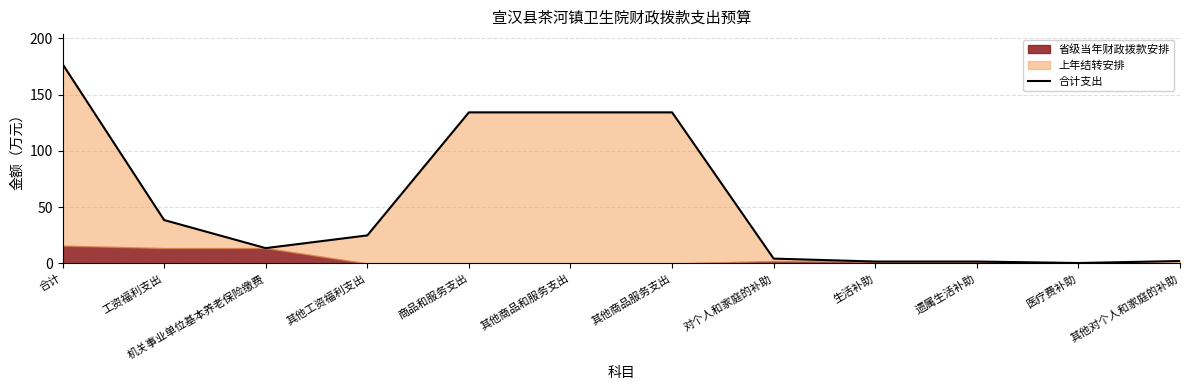

What is the approximate value at 生活补助?

1.7